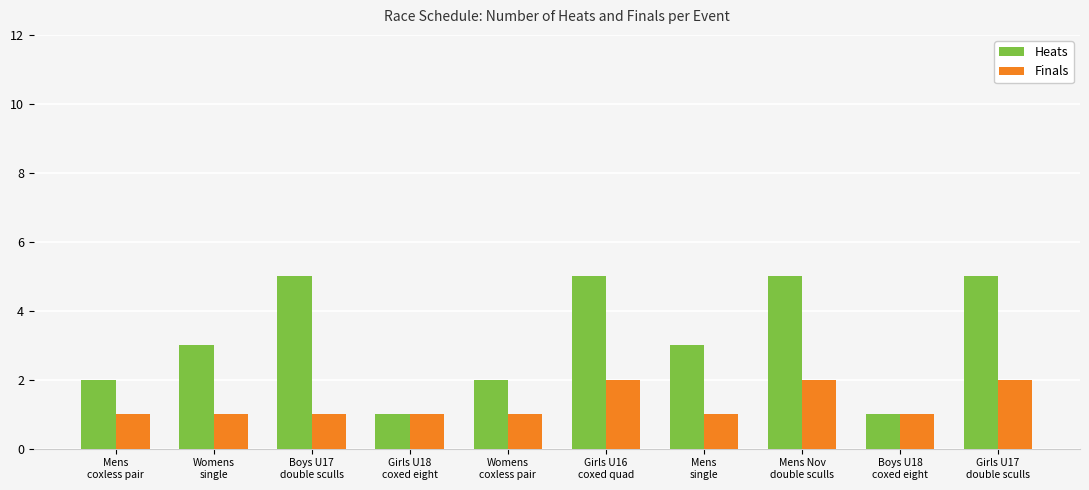

What is the maximum value shown in the chart?

5